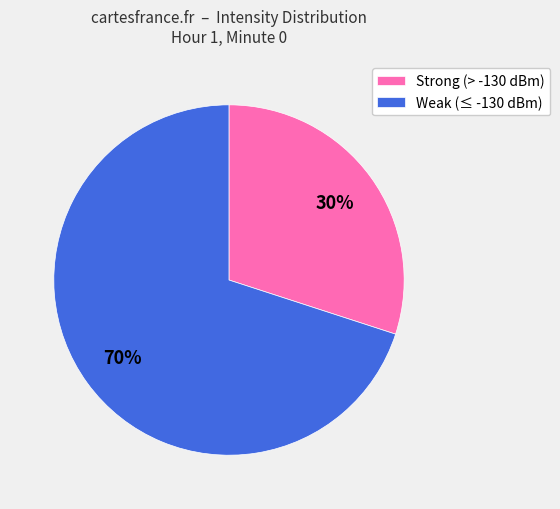

Which slice is the largest?

Weak (≤ -130 dBm)